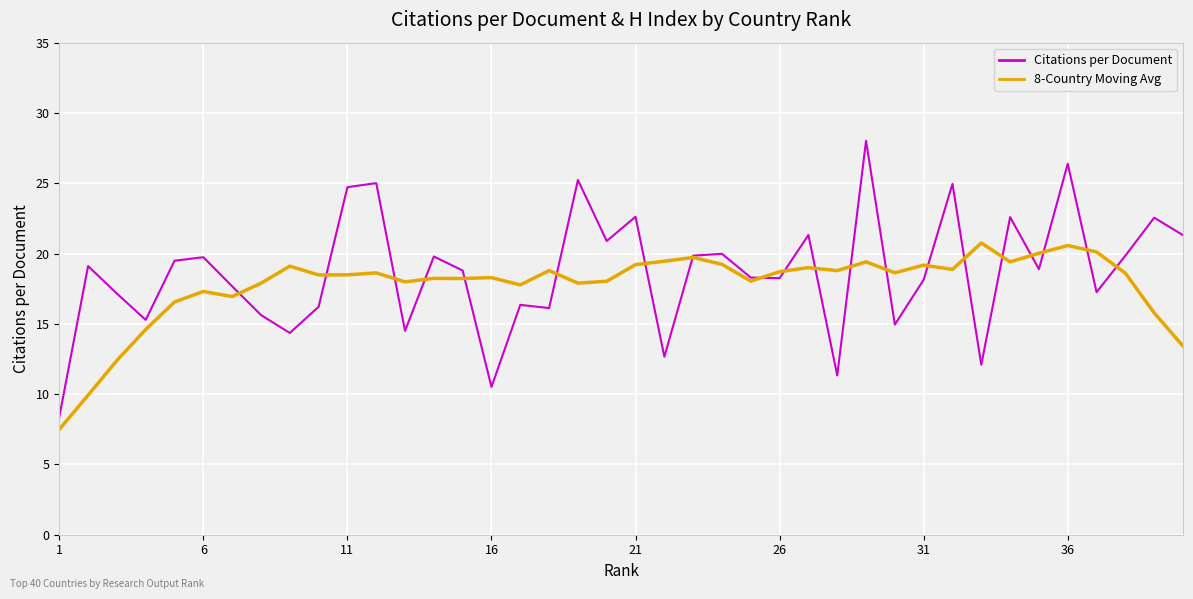

Rank the series by their average value, from lowest to highest.

8-Country Moving Avg, Citations per Document